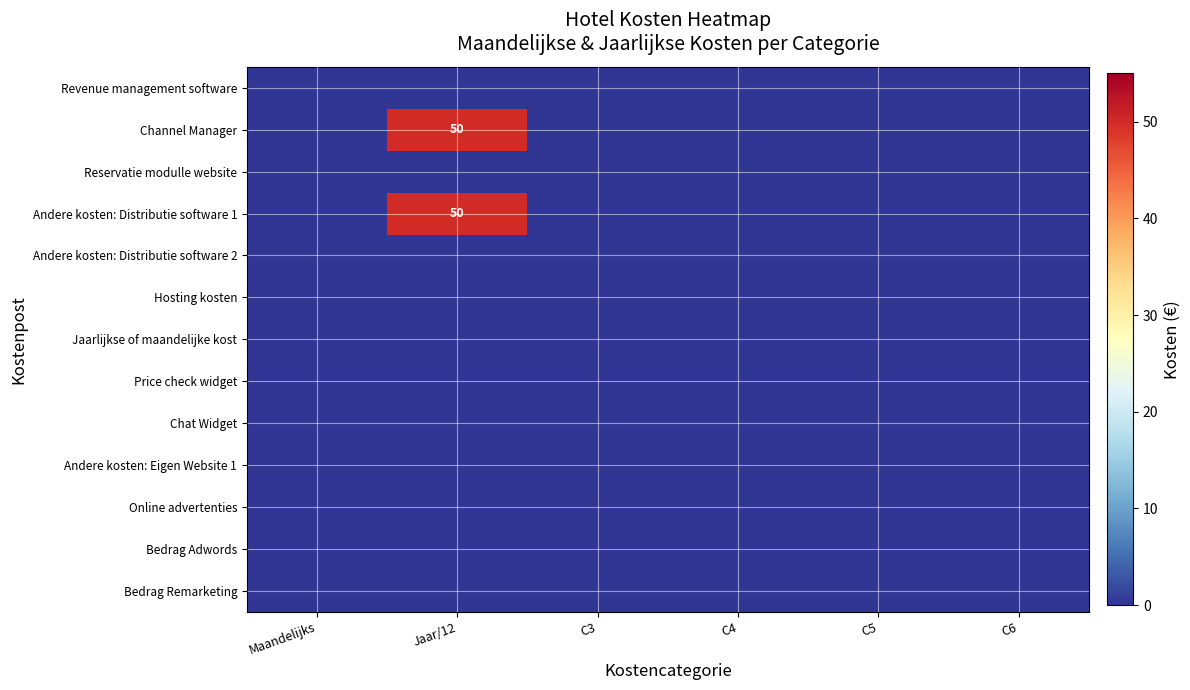

Which series changed the most between Maandelijks and Jaar/12?

Channel Manager